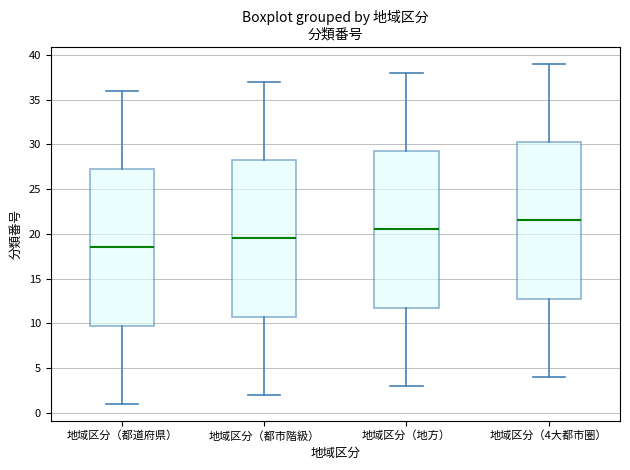

Which box has the lowest median line?

地域区分（都道府県）